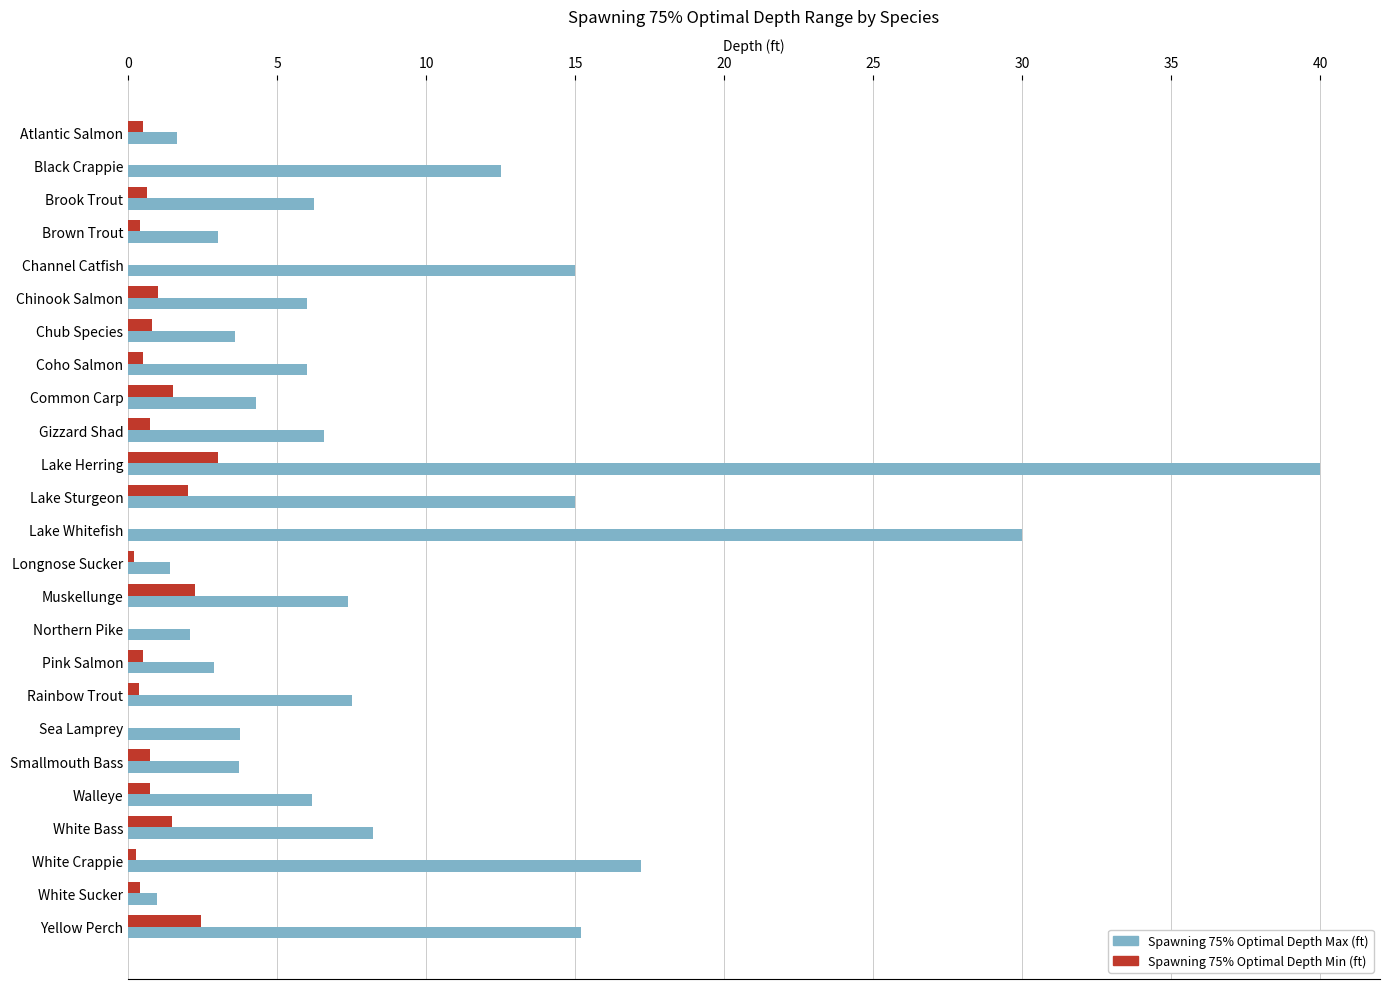

What is the sum of all Spawning 75% Optimal Depth Max (ft) values?

226.3